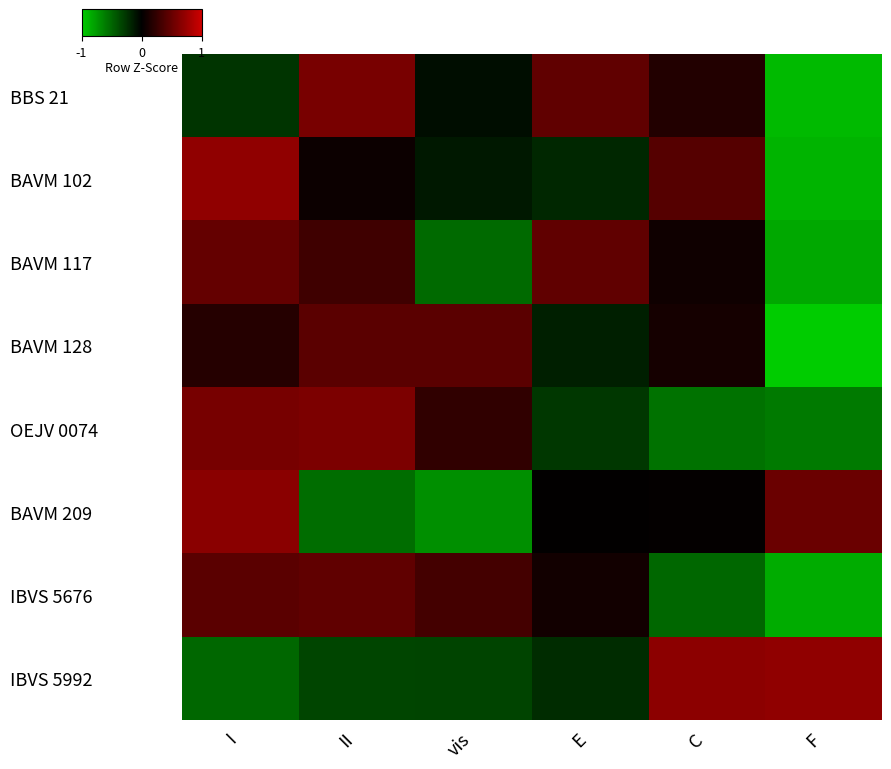

Reading left to right, list all the values displayed in this chart.

BBS 21: I=-0.5	II=1.2	vis=-0.1	E=0.9	C=0.3	F=-1.8
BAVM 102: I=1.4	II=0.1	vis=-0.2	E=-0.4	C=0.8	F=-1.8
BAVM 117: I=1.0	II=0.6	vis=-1.0	E=0.9	C=0.2	F=-1.6
BAVM 128: I=0.4	II=0.9	vis=0.9	E=-0.3	C=0.2	F=-2.0
OEJV 0074: I=1.2	II=1.2	vis=0.5	E=-0.5	C=-1.1	F=-1.2
BAVM 209: I=1.4	II=-1.1	vis=-1.4	E=0.0	C=0.0	F=1.0
IBVS 5676: I=0.9	II=1.0	vis=0.7	E=0.2	C=-1.0	F=-1.7
IBVS 5992: I=-1.0	II=-0.7	vis=-0.7	E=-0.4	C=1.4	F=1.4